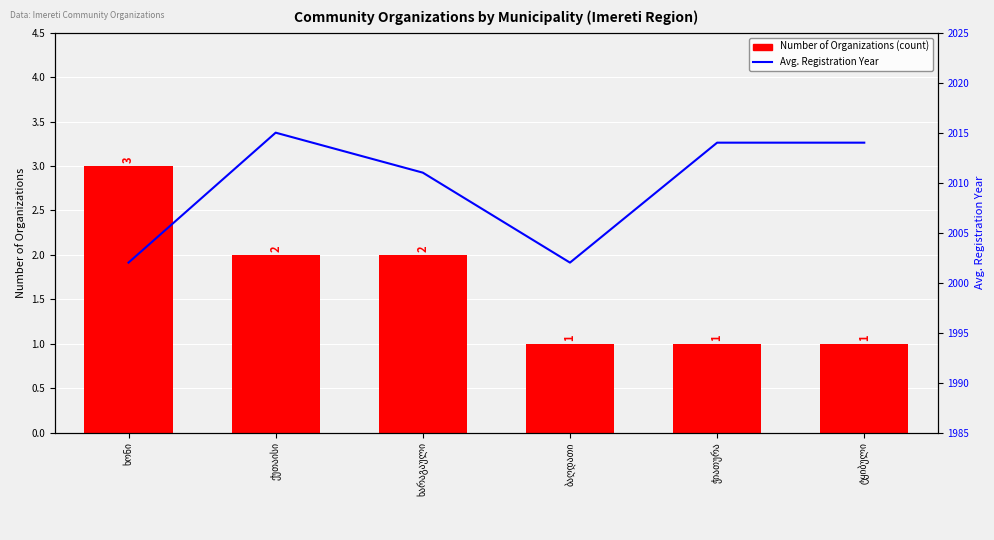

Are the bars horizontal?

No